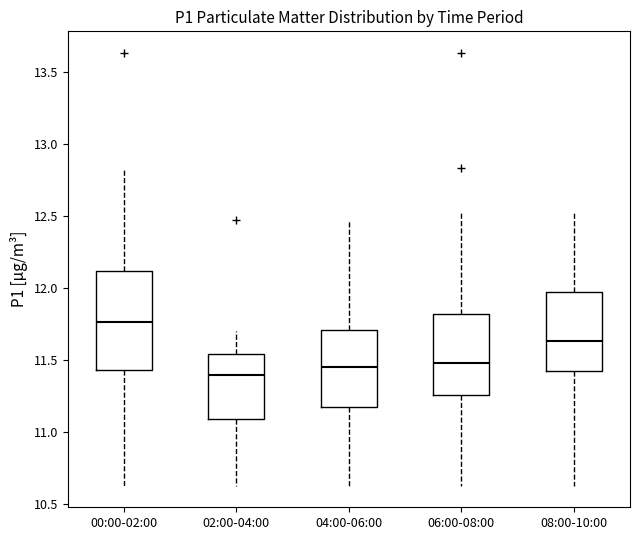

Comparing the boxes themselves (not the whiskers), which one is the tallest?

00:00-02:00